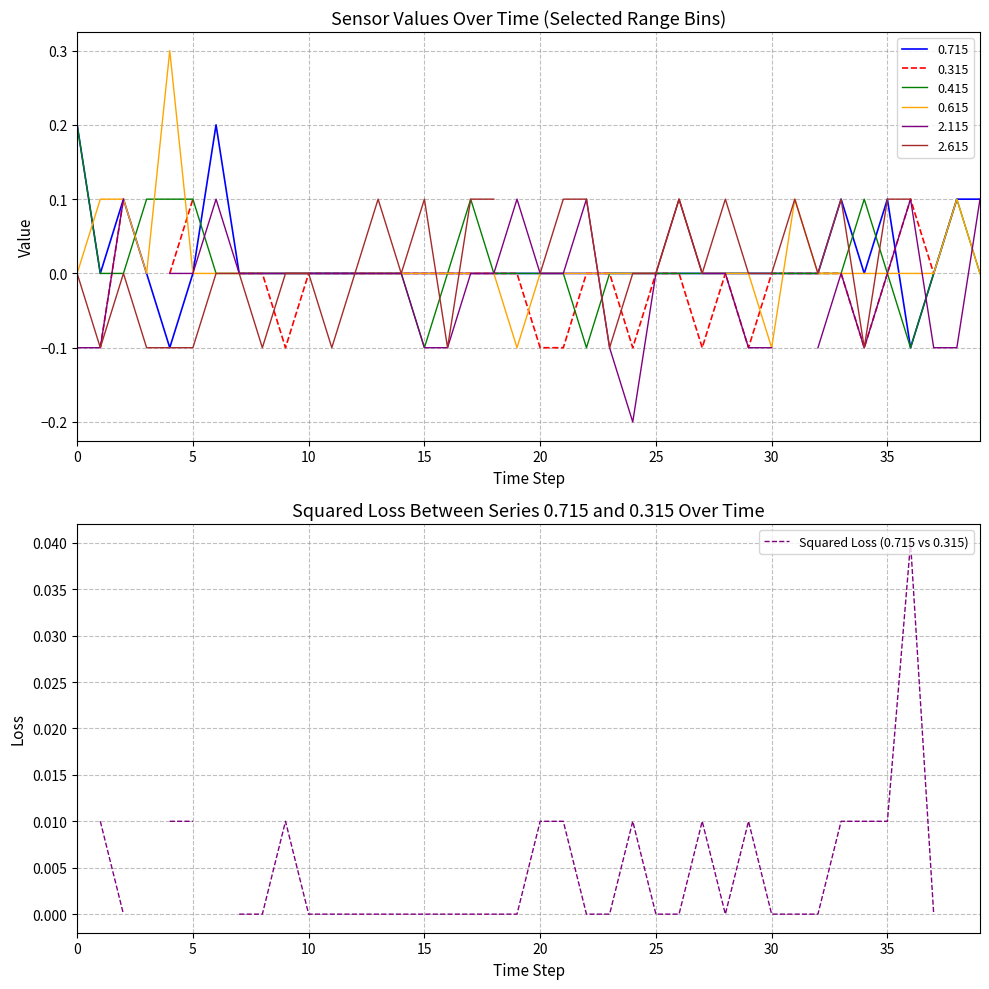

What is the label of the 16th point from the right?

24